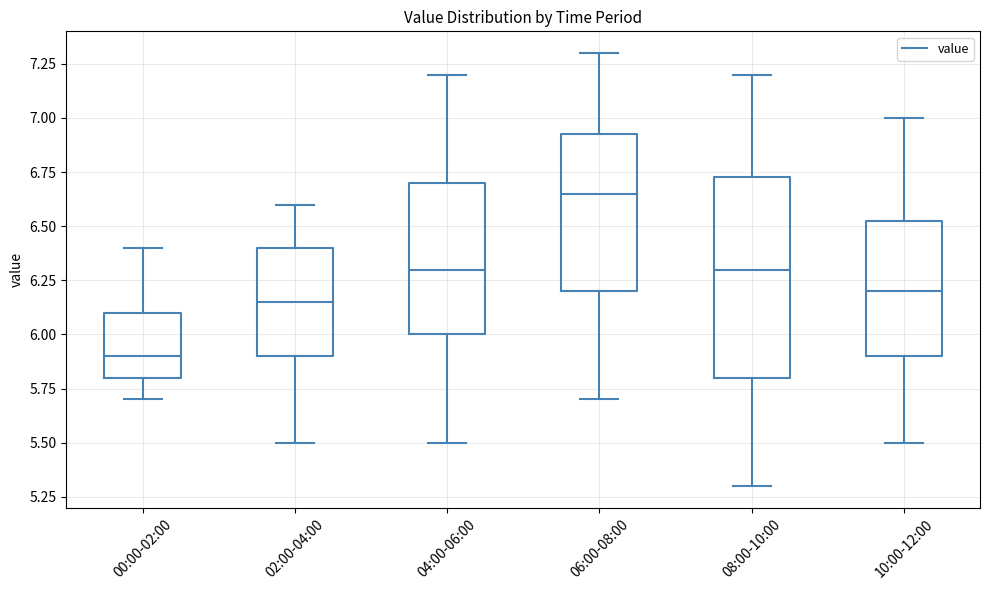

Which box's median line is the highest?

06:00-08:00